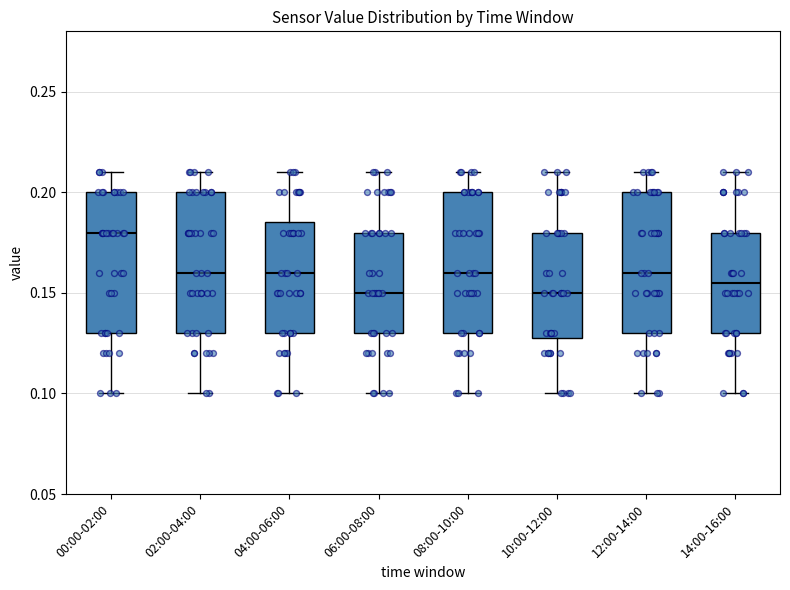

Reading left to right, read every box against the y-axis: the position of its median line, the range the box covers, and the ends of its whiskers. The values are not printed on the chart, so give them approximately, as read against the axis.

00:00-02:00: median 0.180, box 0.130 to 0.200, whiskers 0.100 to 0.210
02:00-04:00: median 0.160, box 0.130 to 0.200, whiskers 0.100 to 0.210
04:00-06:00: median 0.160, box 0.130 to 0.185, whiskers 0.100 to 0.210
06:00-08:00: median 0.150, box 0.130 to 0.180, whiskers 0.100 to 0.210
08:00-10:00: median 0.160, box 0.130 to 0.200, whiskers 0.100 to 0.210
10:00-12:00: median 0.150, box 0.130 to 0.180, whiskers 0.100 to 0.210
12:00-14:00: median 0.160, box 0.130 to 0.200, whiskers 0.100 to 0.210
14:00-16:00: median 0.155, box 0.130 to 0.180, whiskers 0.100 to 0.210